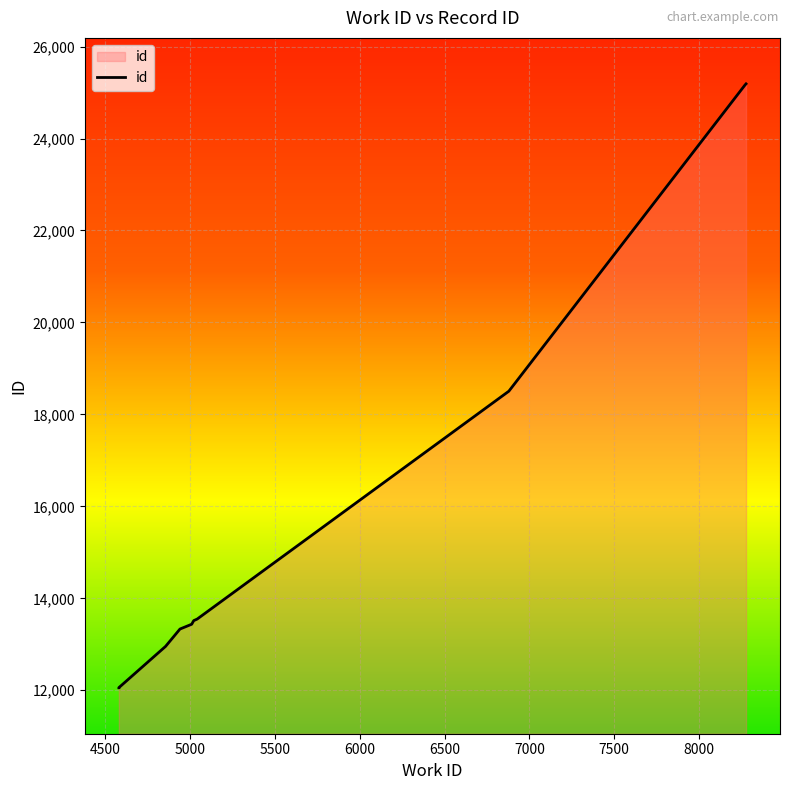

True or false: the data shows 3936 at 6879.

False